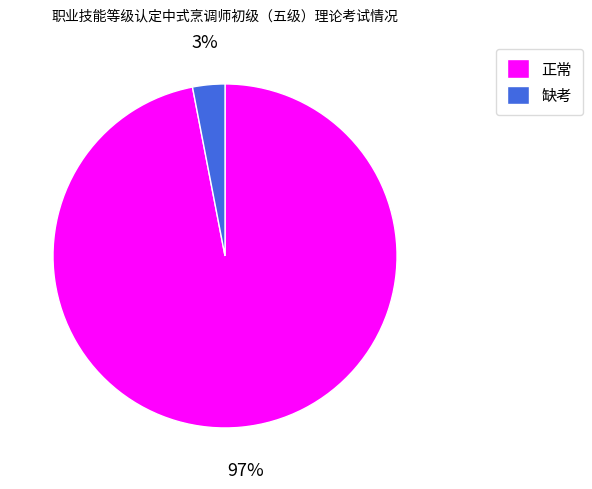

What percentage is the 正常 slice, to the nearest percent?

97%